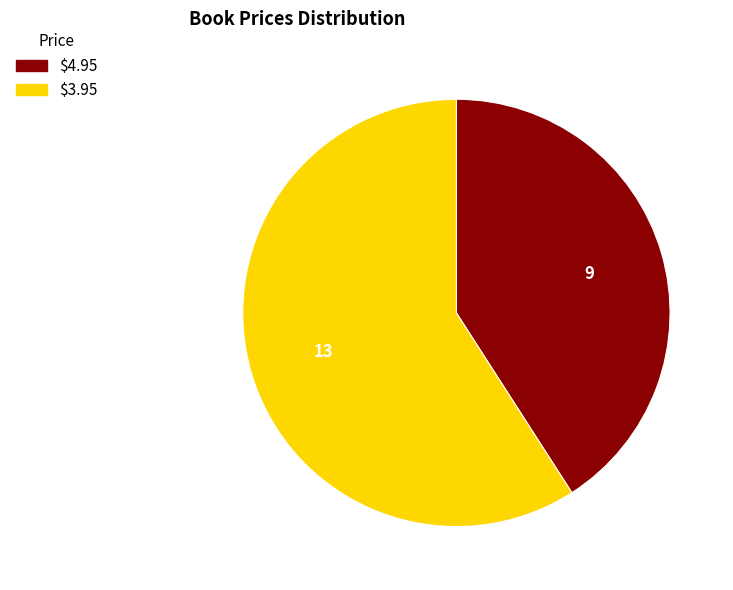

Does any single category account for the majority?

Yes